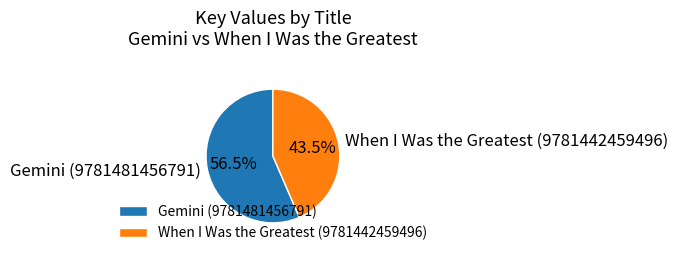

How many slices are in this pie chart?

2